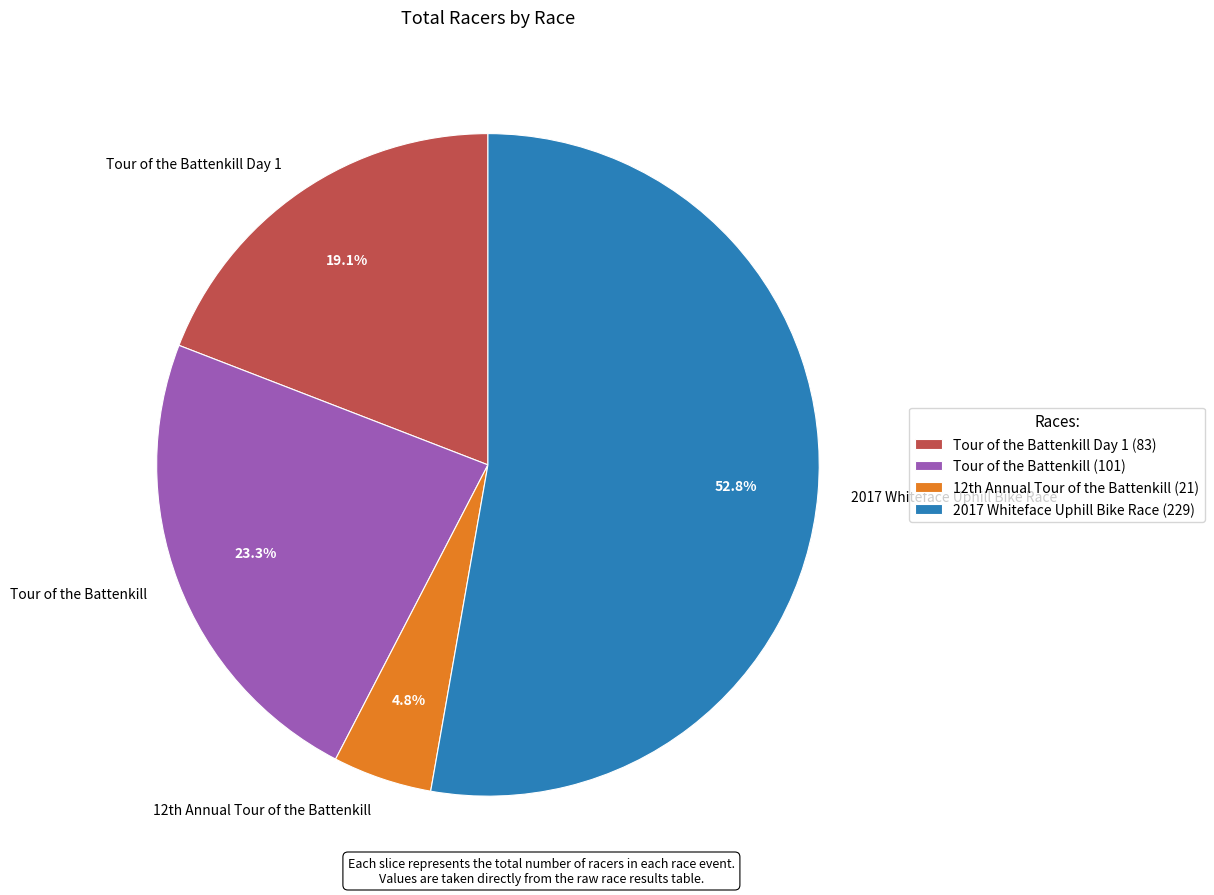

What percentage is the 2017 Whiteface Uphill Bike Race slice, to the nearest percent?

53%